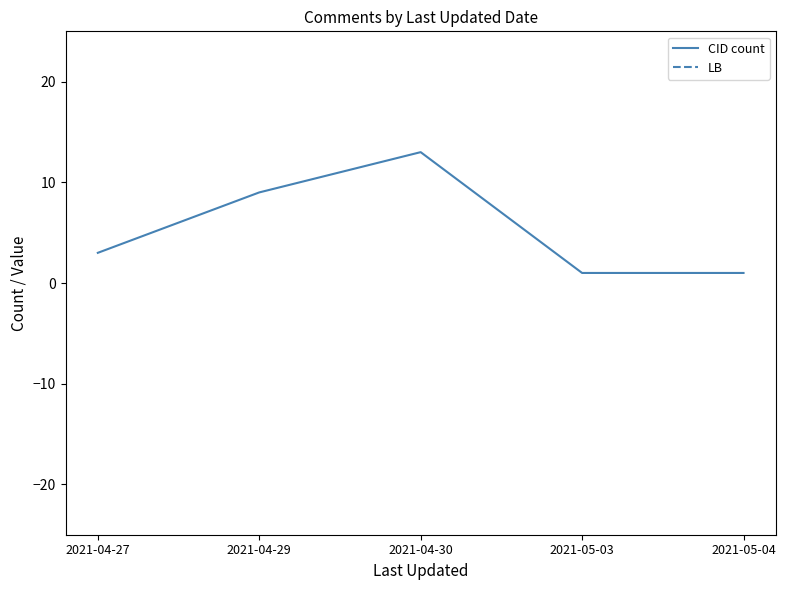

List the series in order of their overall mean, lowest first.

CID count, LB